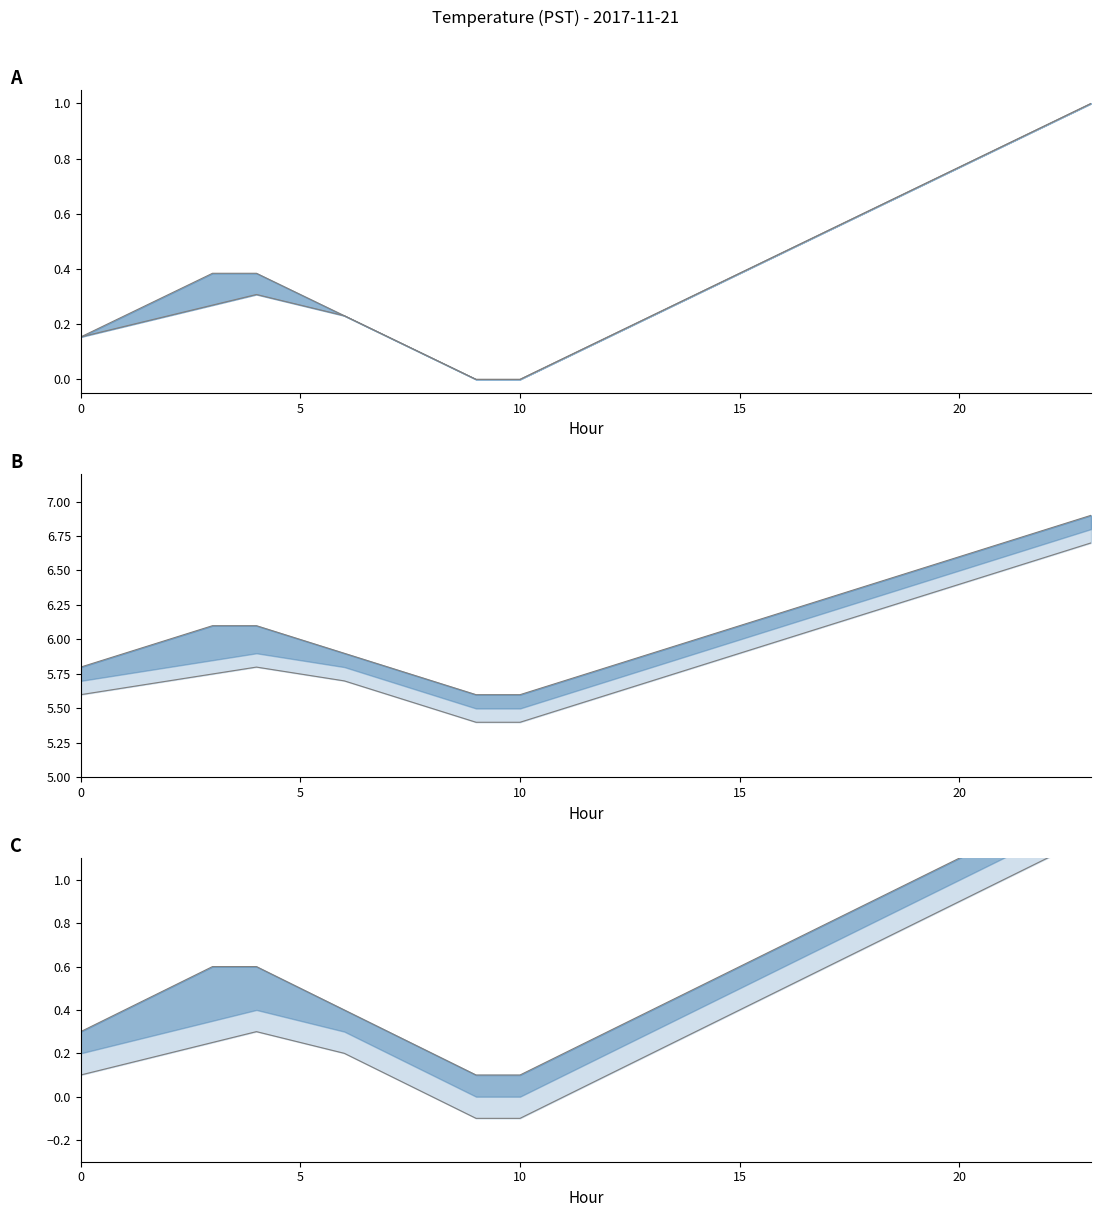

Which has a higher value, 20 or 14?

20